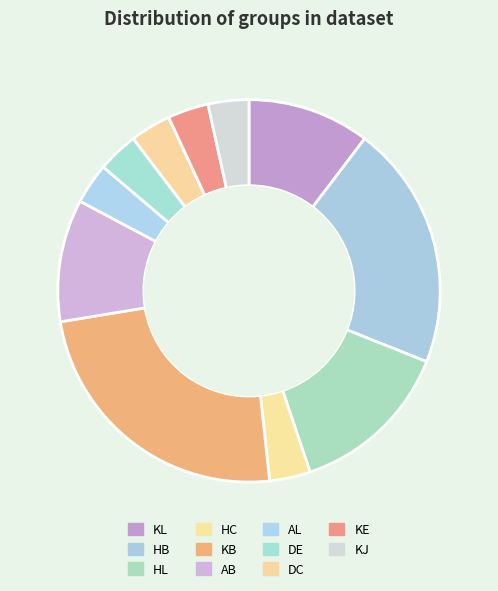

Does HL account for over 50% of the chart?

No